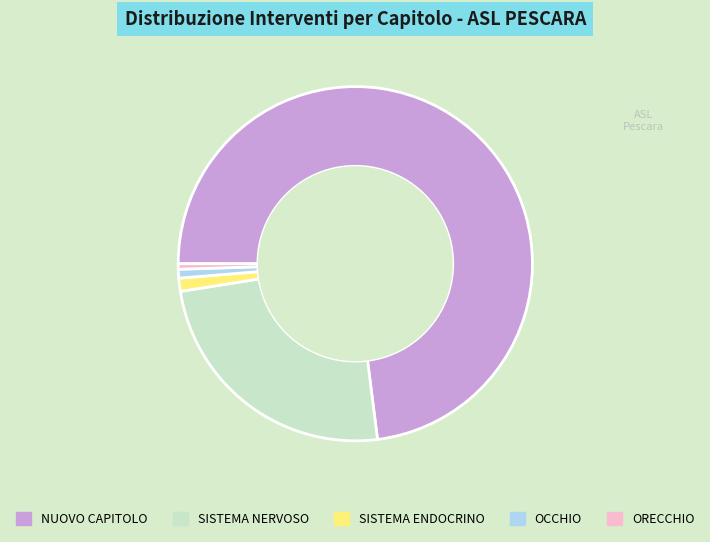

Which category has the biggest portion of the pie?

NUOVO CAPITOLO